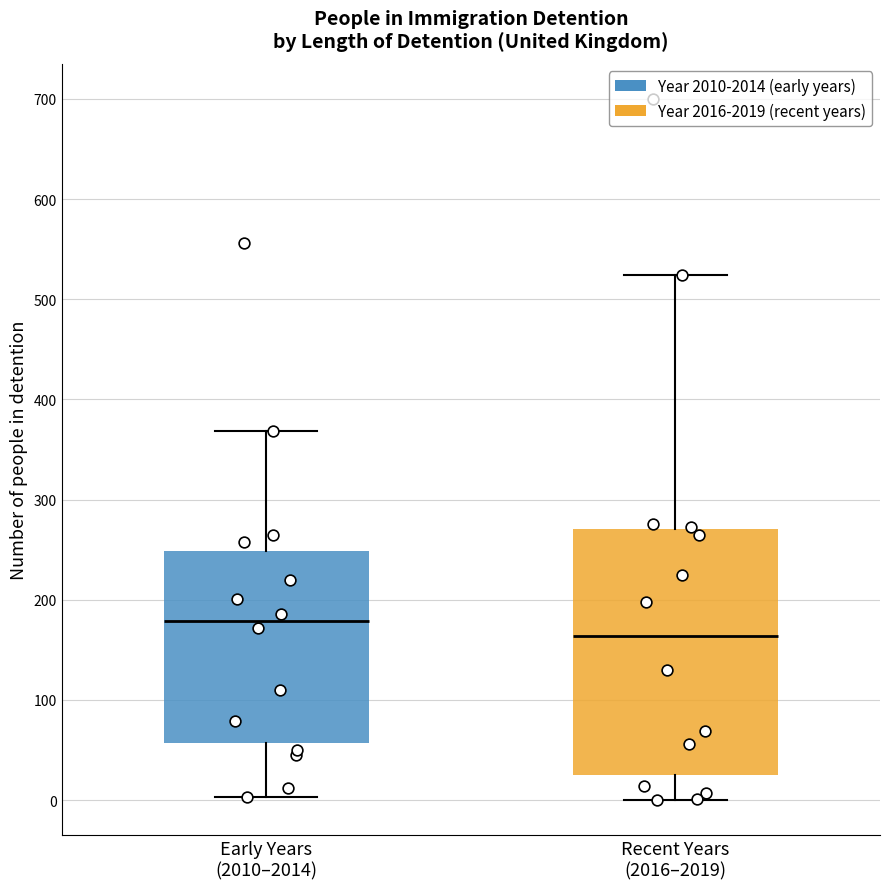

Reading left to right, read every box against the y-axis: the position of its median line, the range the box covers, and the ends of its whiskers. The values are not printed on the chart, so give them approximately, as read against the axis.

Early Years (2010–2014): median 180, box 60 to 250, whiskers 0 to 370
Recent Years (2016–2019): median 160, box 20 to 270, whiskers 0 to 520